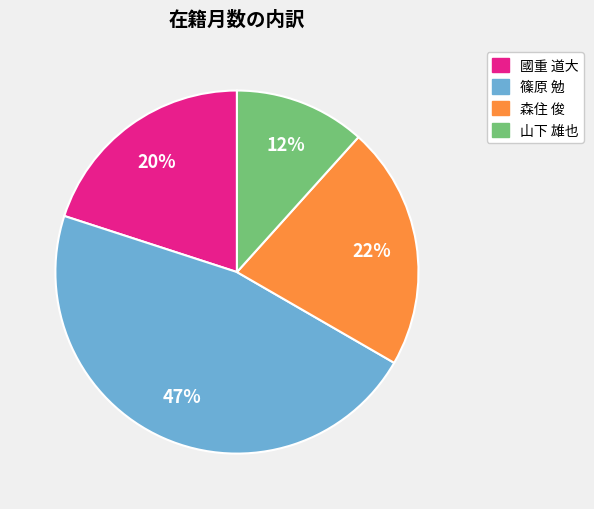

True or false: 森住 俊 accounts for 32% of the total.

False